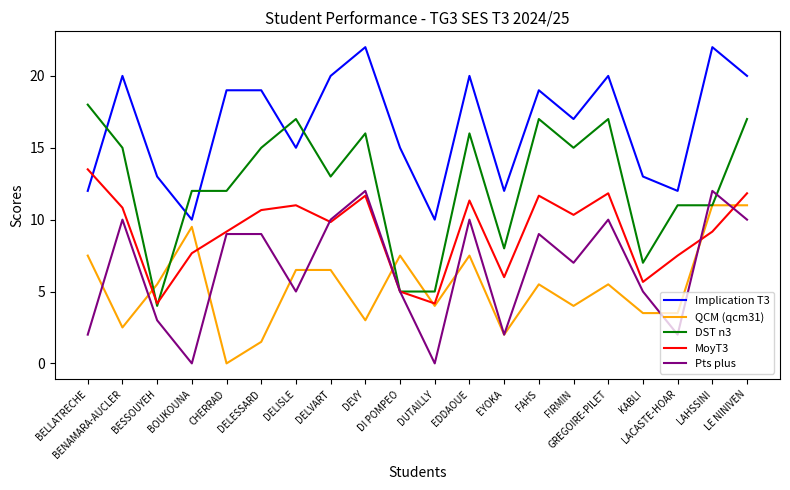

Rank the series by their maximum value, from highest to lowest.

Implication T3, DST n3, MoyT3, Pts plus, QCM (qcm31)